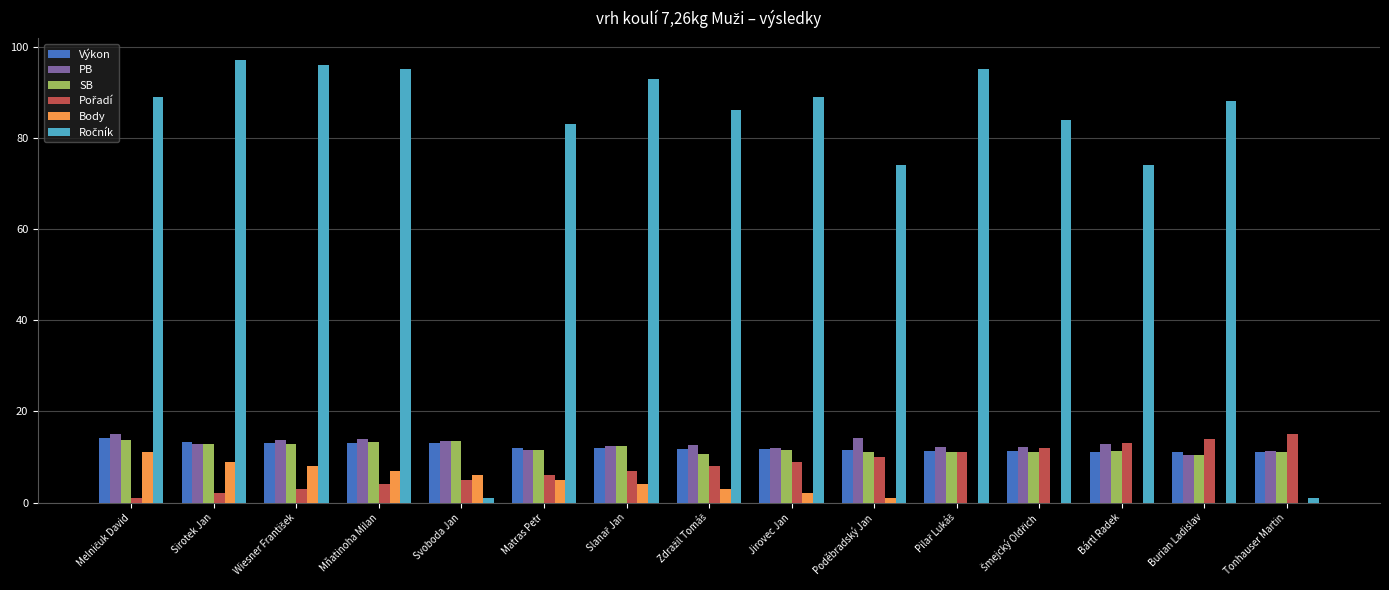

How many distinct data groups are displayed?

6